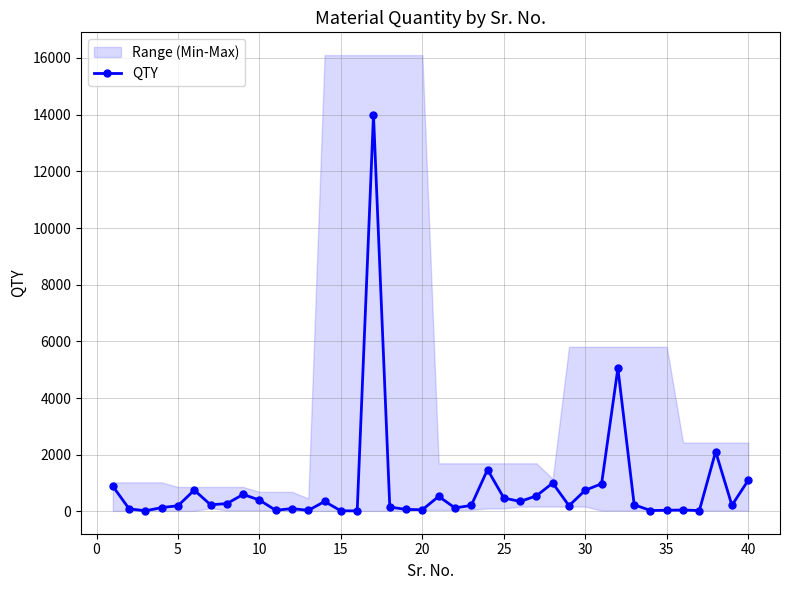

True or false: QTY has more than 2 interior local peaks.

True